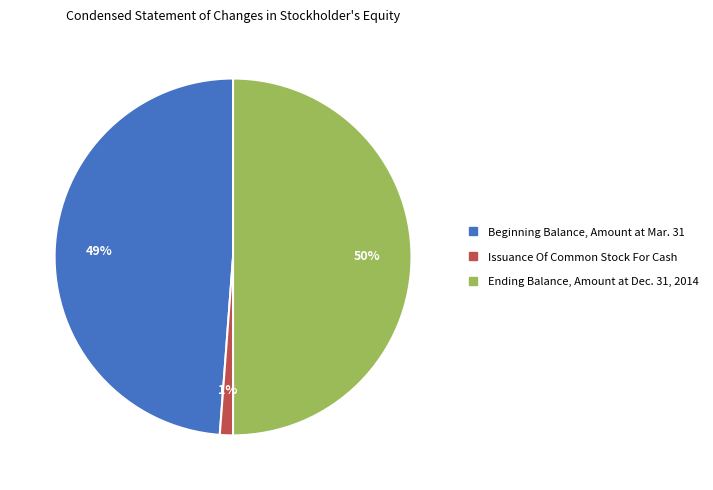

Is Issuance Of Common Stock For Cash the majority of the pie?

No